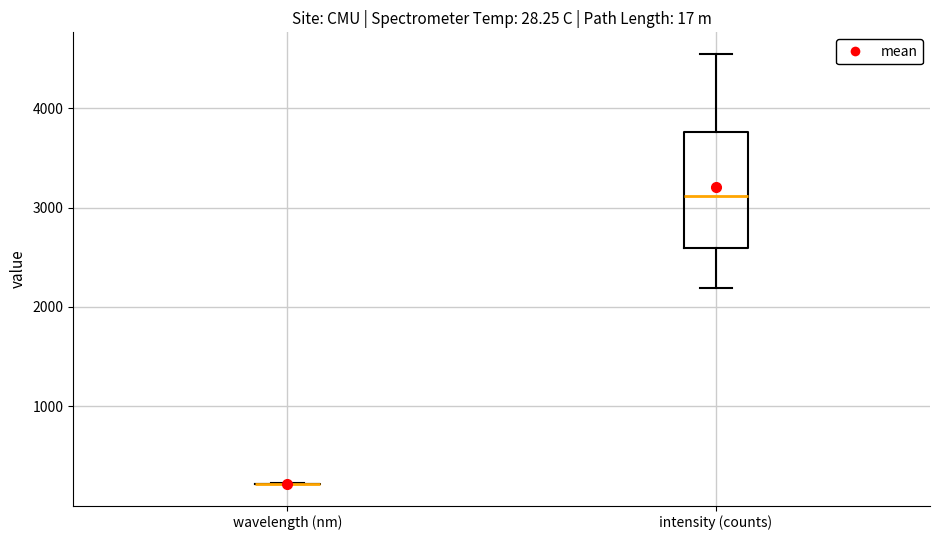

Which box is the tallest, from its lower edge to its upper edge?

intensity (counts)